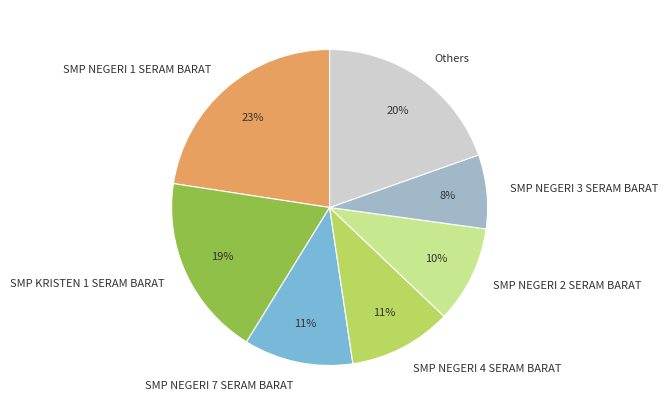

Does any single category account for the majority?

No